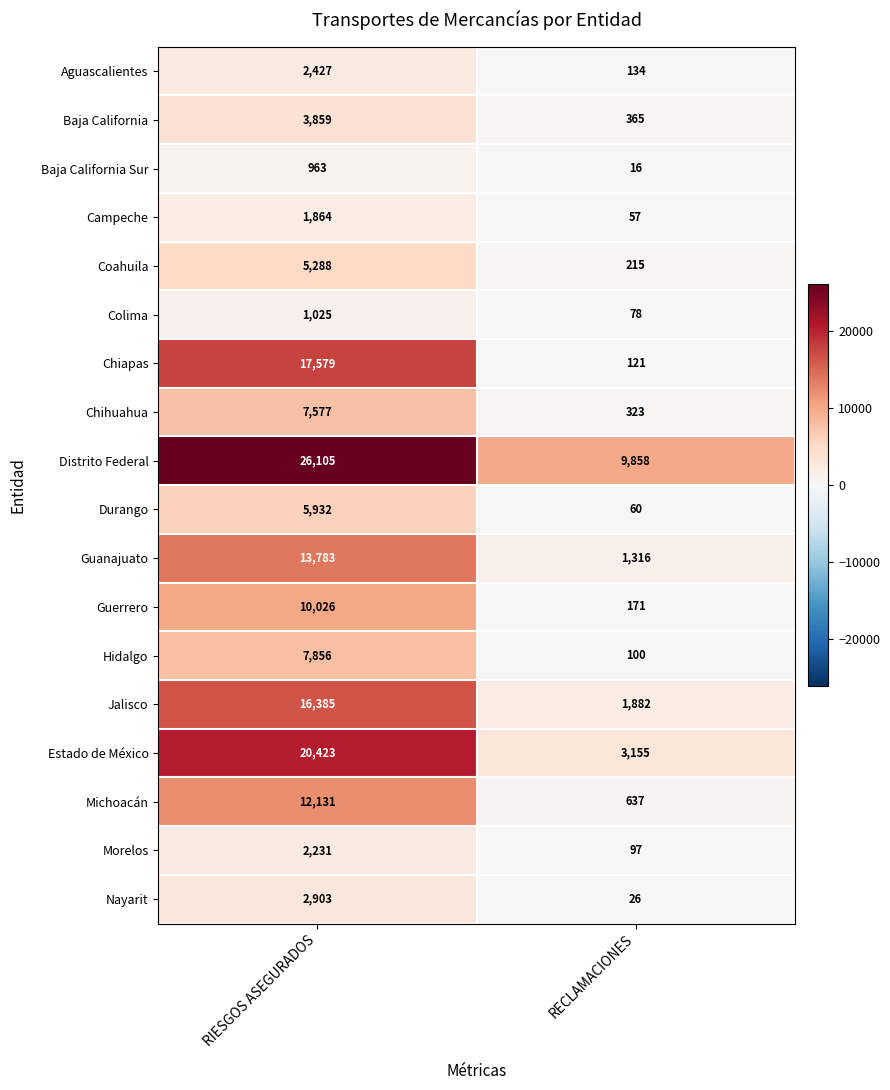

How many distinct data groups are displayed?

18